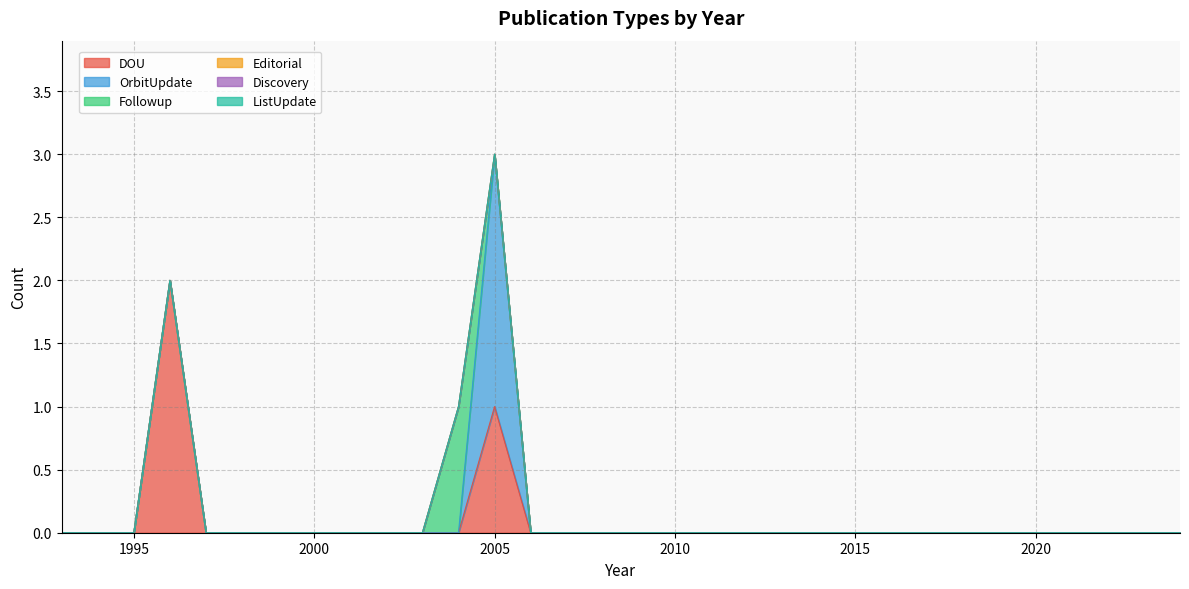

Reading right to left, extract all data points from this chart.

DOU: 2024=0	2023=0	2022=0	2021=0	2020=0	2019=0	2018=0	2017=0	2016=0	2015=0	2014=0	2013=0	2012=0	2011=0	2010=0	2009=0	2008=0	2007=0	2006=0	2005=1	2004=0	2003=0	2002=0	2001=0	2000=0	1999=0	1998=0	1997=0	1996=2	1995=0	1994=0	1993=0
OrbitUpdate: 2024=0	2023=0	2022=0	2021=0	2020=0	2019=0	2018=0	2017=0	2016=0	2015=0	2014=0	2013=0	2012=0	2011=0	2010=0	2009=0	2008=0	2007=0	2006=0	2005=2	2004=0	2003=0	2002=0	2001=0	2000=0	1999=0	1998=0	1997=0	1996=0	1995=0	1994=0	1993=0
Followup: 2024=0	2023=0	2022=0	2021=0	2020=0	2019=0	2018=0	2017=0	2016=0	2015=0	2014=0	2013=0	2012=0	2011=0	2010=0	2009=0	2008=0	2007=0	2006=0	2005=0	2004=1	2003=0	2002=0	2001=0	2000=0	1999=0	1998=0	1997=0	1996=0	1995=0	1994=0	1993=0
Editorial: 2024=0	2023=0	2022=0	2021=0	2020=0	2019=0	2018=0	2017=0	2016=0	2015=0	2014=0	2013=0	2012=0	2011=0	2010=0	2009=0	2008=0	2007=0	2006=0	2005=0	2004=0	2003=0	2002=0	2001=0	2000=0	1999=0	1998=0	1997=0	1996=0	1995=0	1994=0	1993=0
Discovery: 2024=0	2023=0	2022=0	2021=0	2020=0	2019=0	2018=0	2017=0	2016=0	2015=0	2014=0	2013=0	2012=0	2011=0	2010=0	2009=0	2008=0	2007=0	2006=0	2005=0	2004=0	2003=0	2002=0	2001=0	2000=0	1999=0	1998=0	1997=0	1996=0	1995=0	1994=0	1993=0
ListUpdate: 2024=0	2023=0	2022=0	2021=0	2020=0	2019=0	2018=0	2017=0	2016=0	2015=0	2014=0	2013=0	2012=0	2011=0	2010=0	2009=0	2008=0	2007=0	2006=0	2005=0	2004=0	2003=0	2002=0	2001=0	2000=0	1999=0	1998=0	1997=0	1996=0	1995=0	1994=0	1993=0